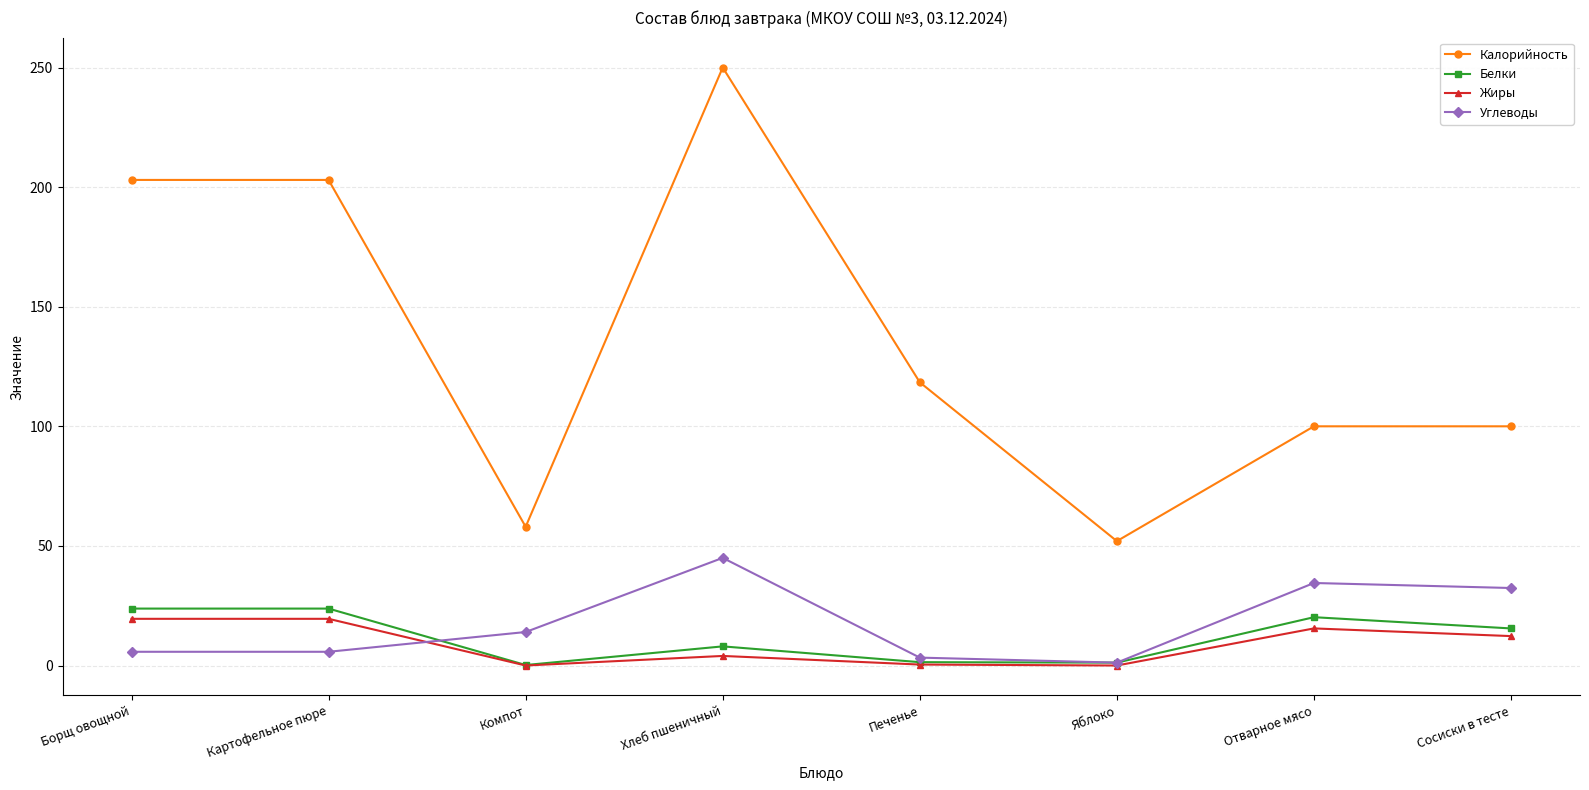

Which category has the highest value across all series?

Хлеб пшеничный